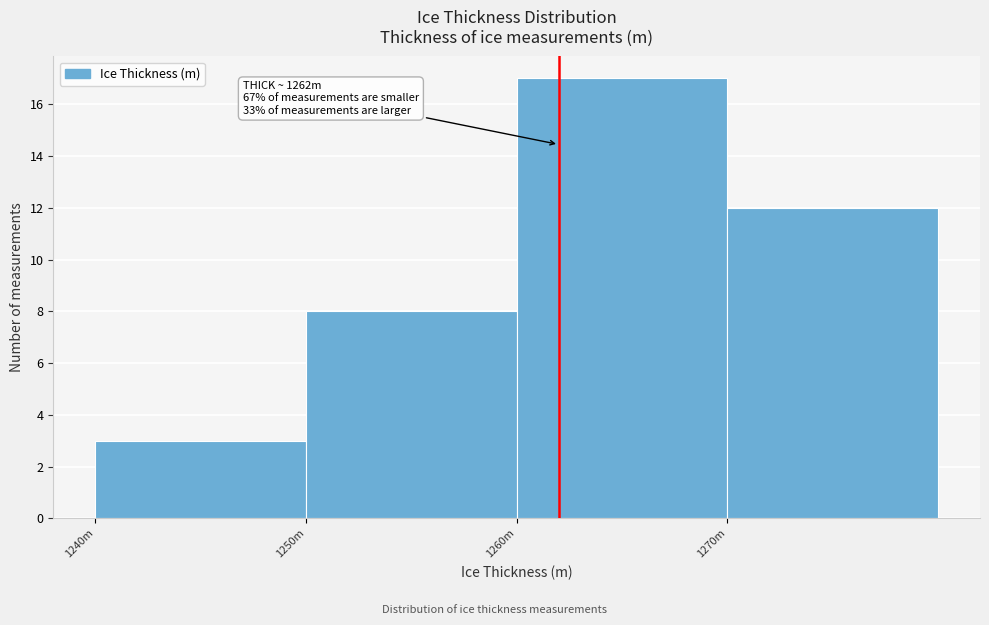

Reading left to right, list all the values displayed in this chart.

1240m=3	1250m=8	1260m=17	1270m=12